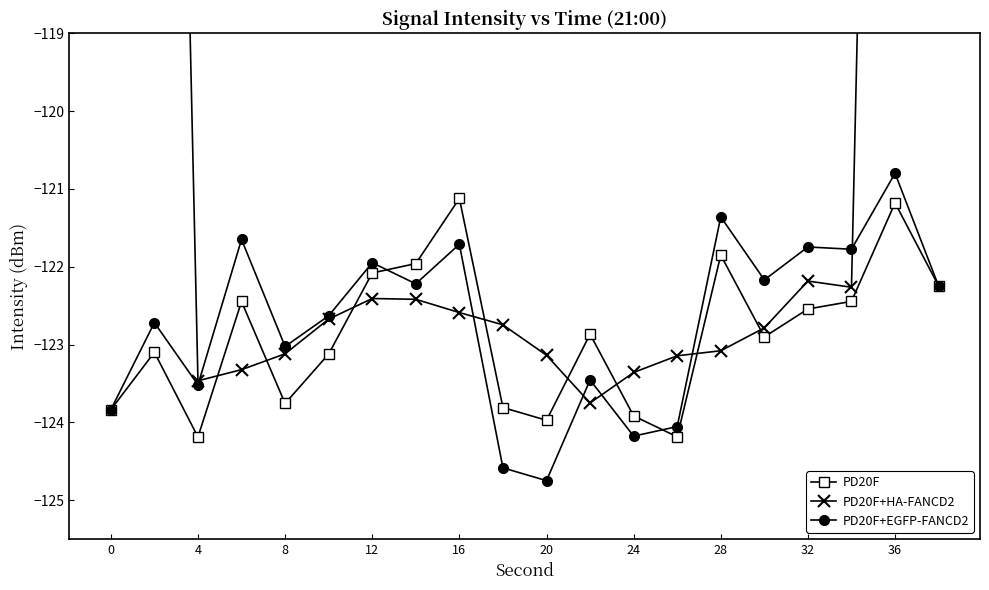

The PD20F+EGFP-FANCD2 series shows -190.6 at 4. True or false?

False